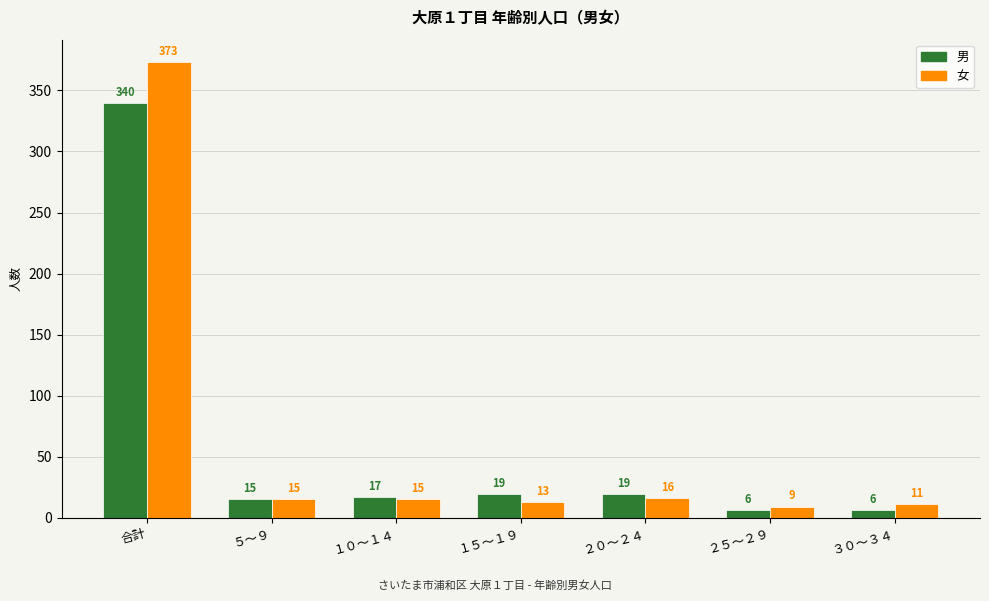

List the series in order of their overall mean, highest first.

女, 男